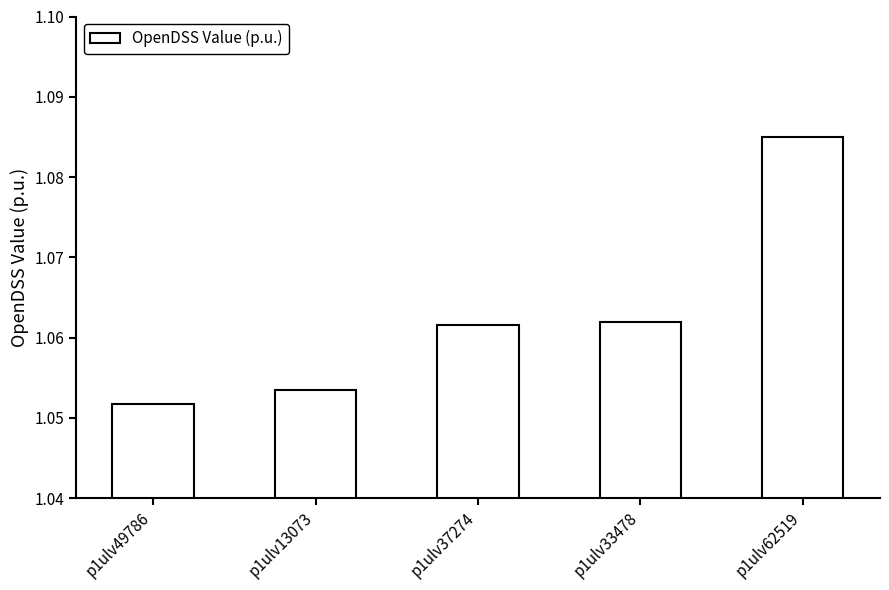

What is the ratio of the value at p1ulv13073 to the value at p1ulv37274?

1.0